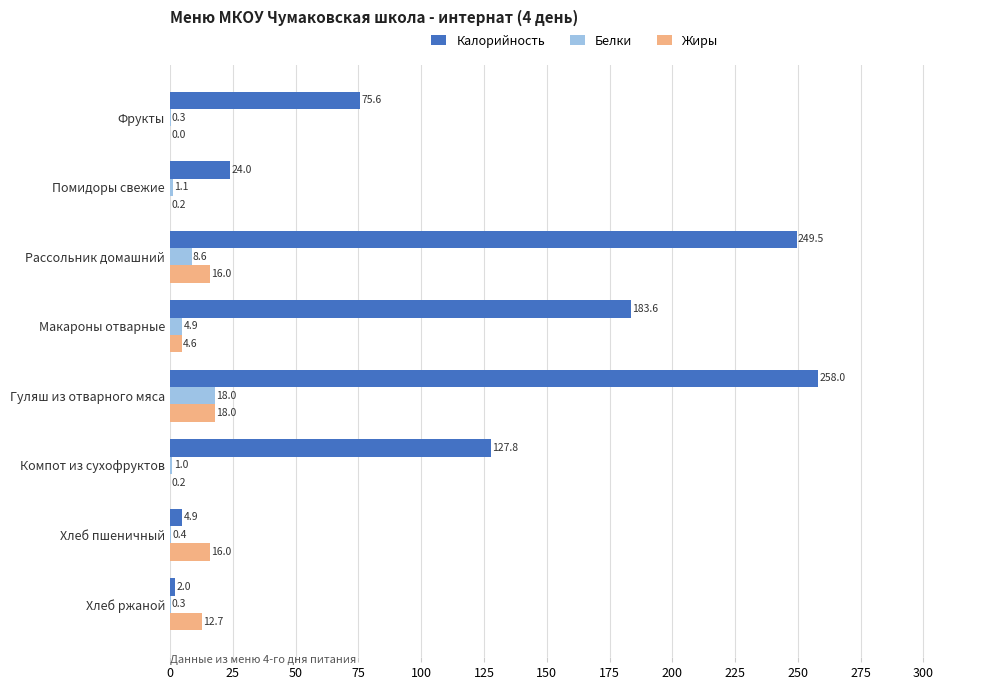

How many categories are shown in the chart?

8